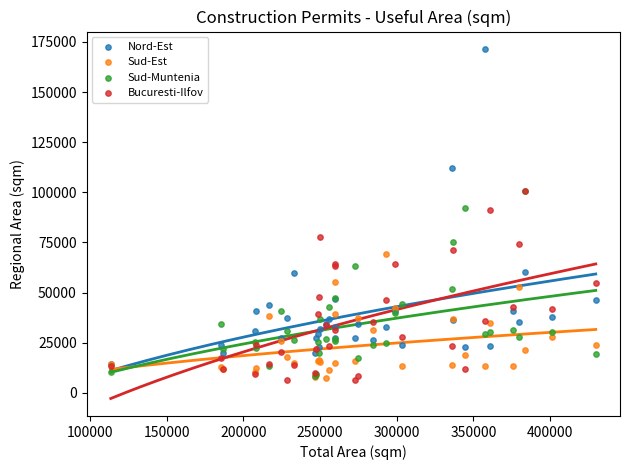

Which series contains the highest Y value?

Nord-Est